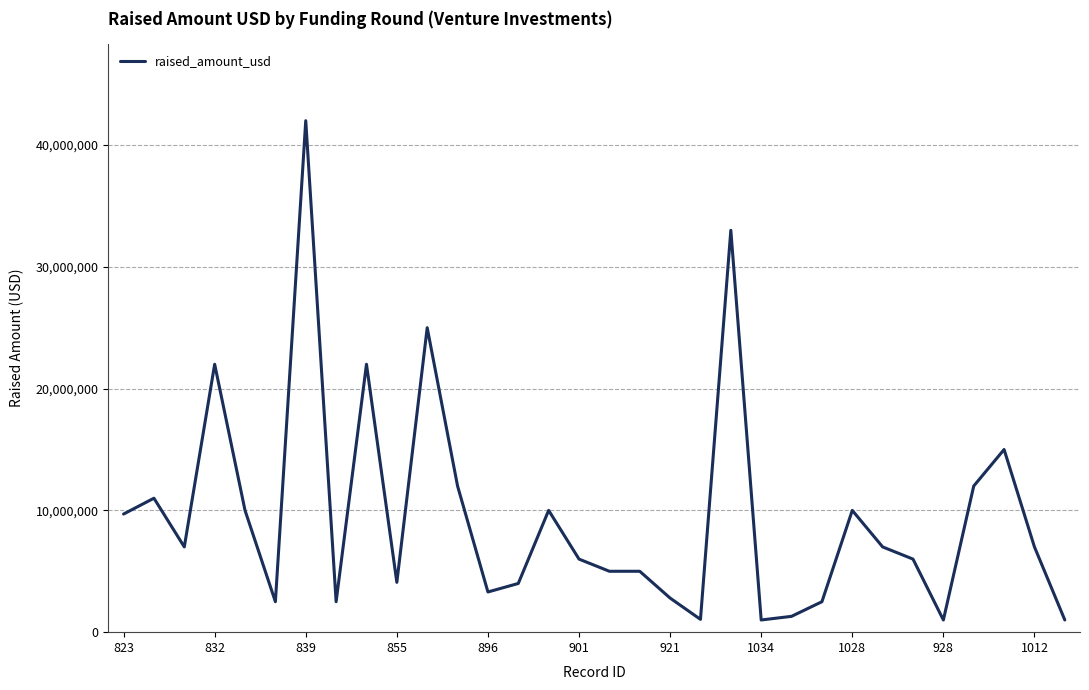

What is the greatest value displayed?

42000000